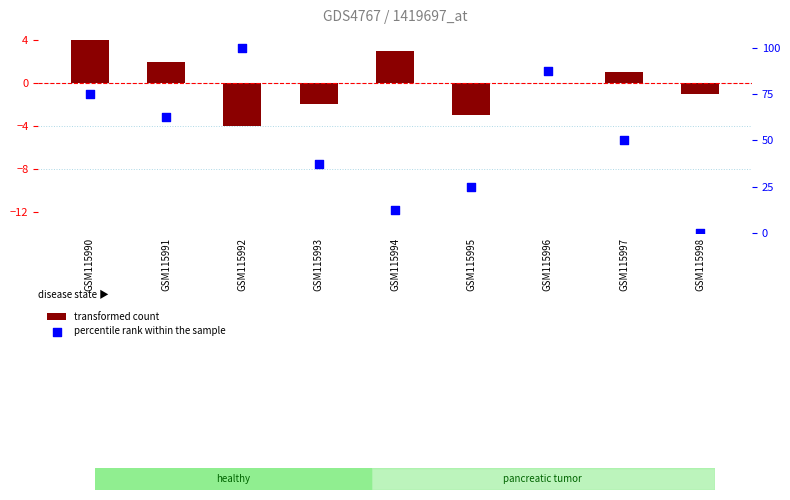

What are all the series names shown in the legend?

transformed count, percentile rank within the sample